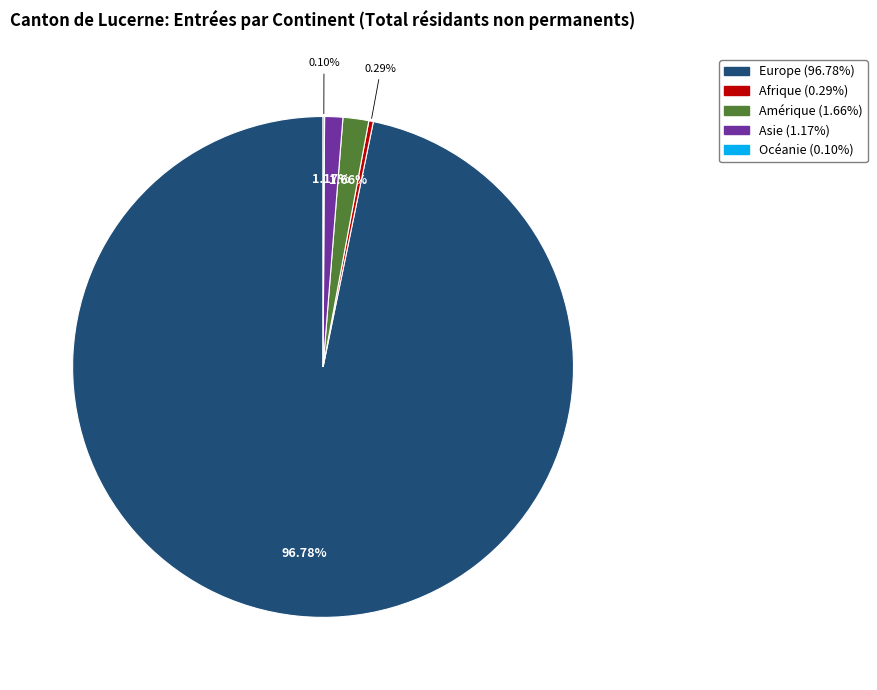

Which slice represents more than half of the pie?

Europe